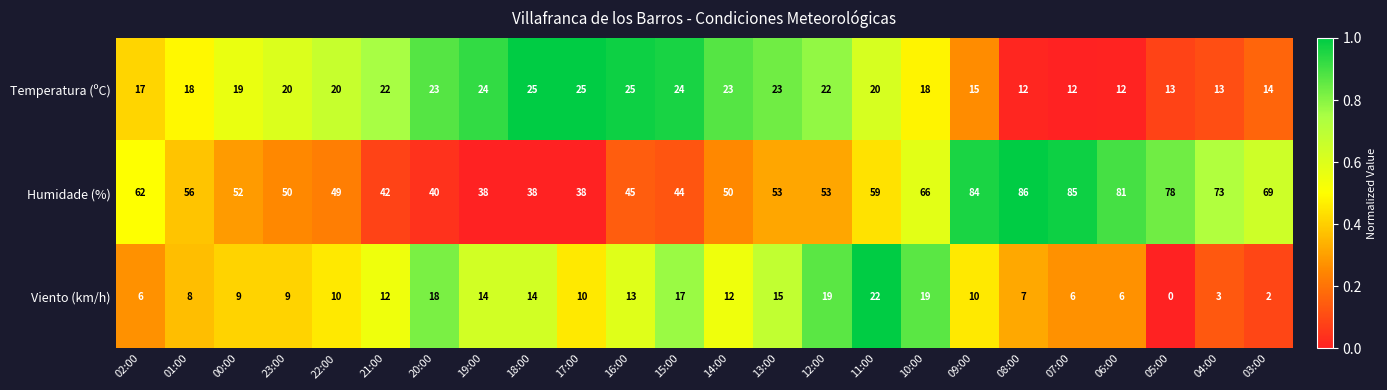

At which category is the sum across all series the highest?

09:00